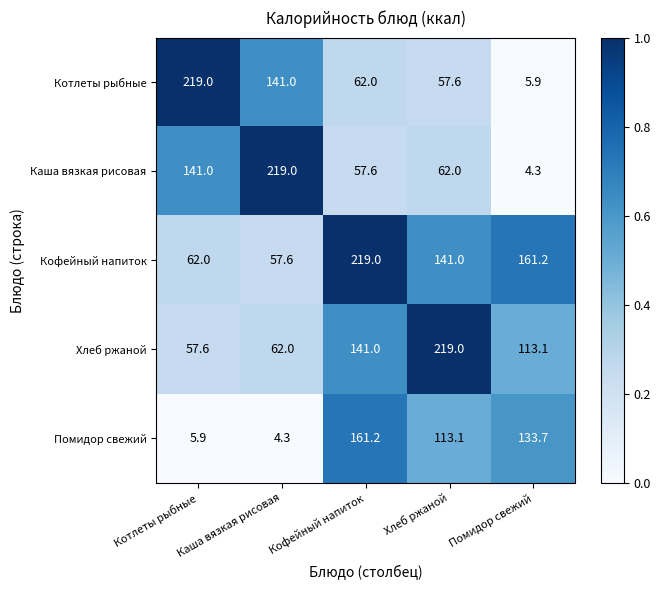

At which label does Хлеб ржаной first exceed 113?

Кофейный напиток